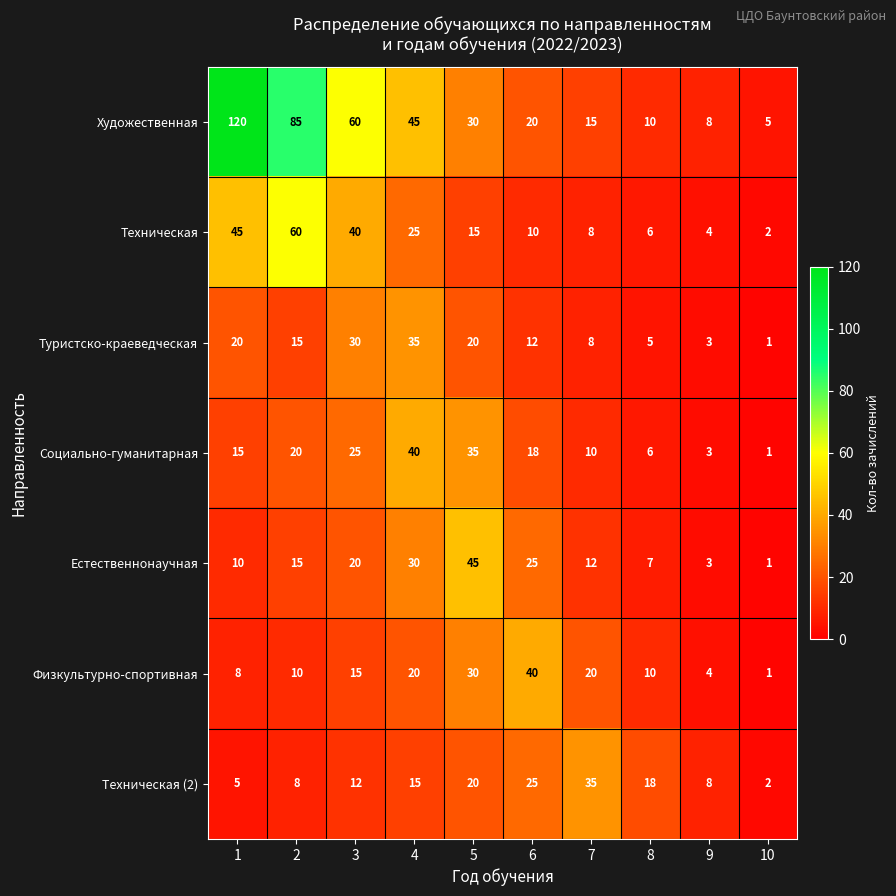

At which label does Социально-гуманитарная reach its minimum?

10